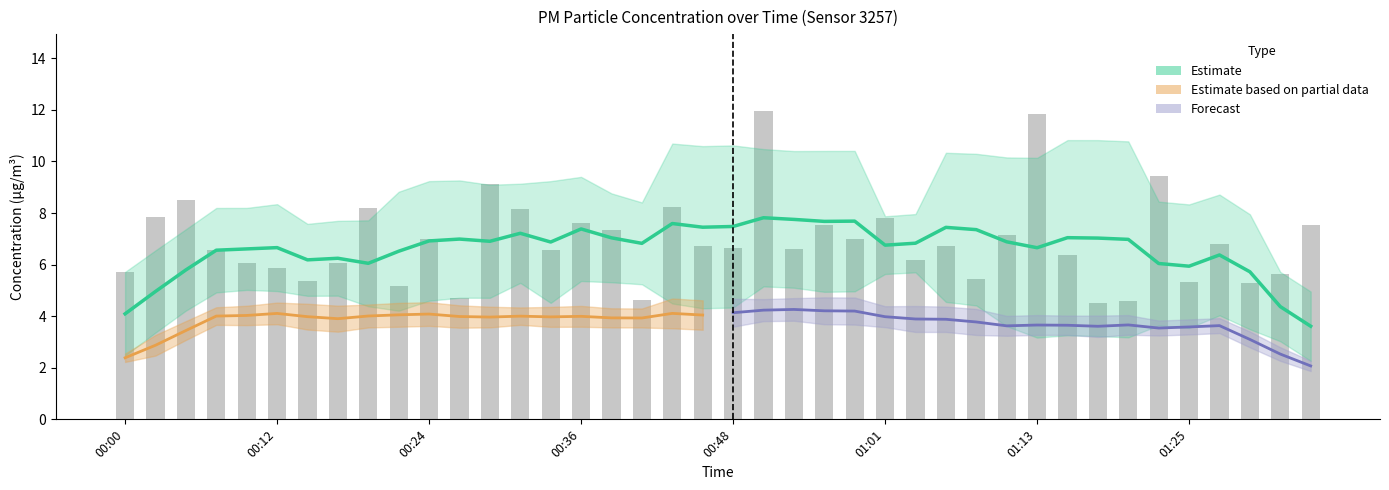

How many bars are there in total?

40